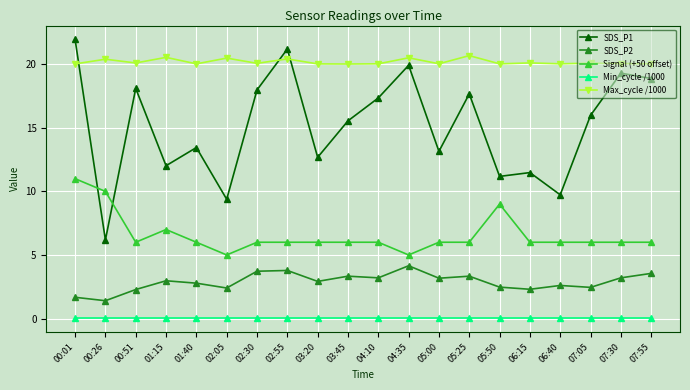

How many values in the SDS_P2 series are below 2?

2